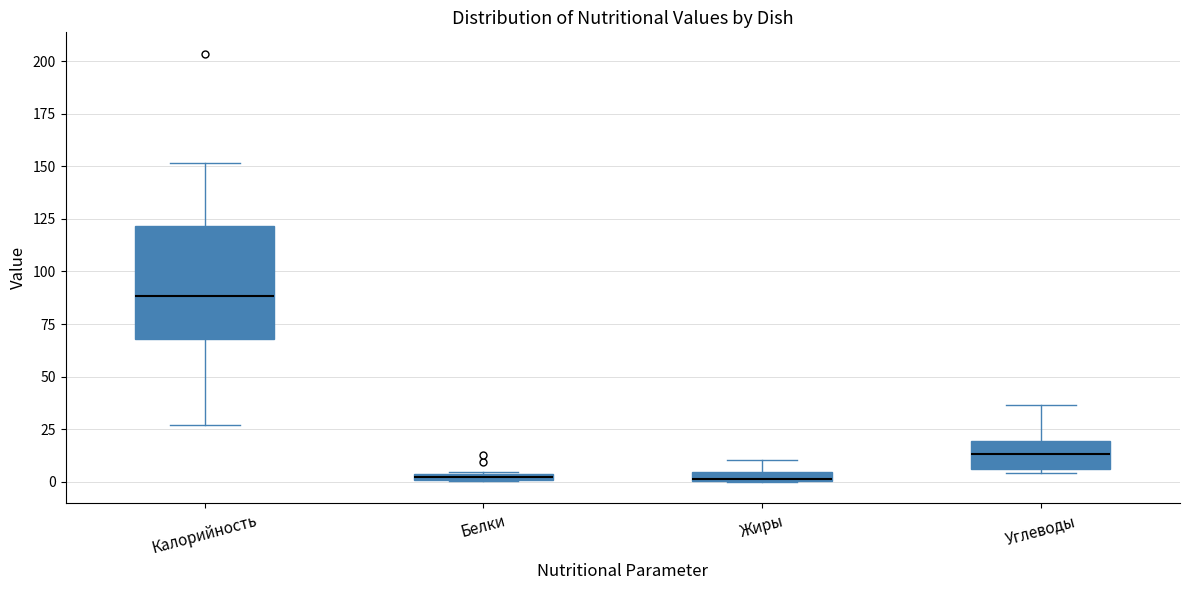

Which box's median line is the highest?

Калорийность